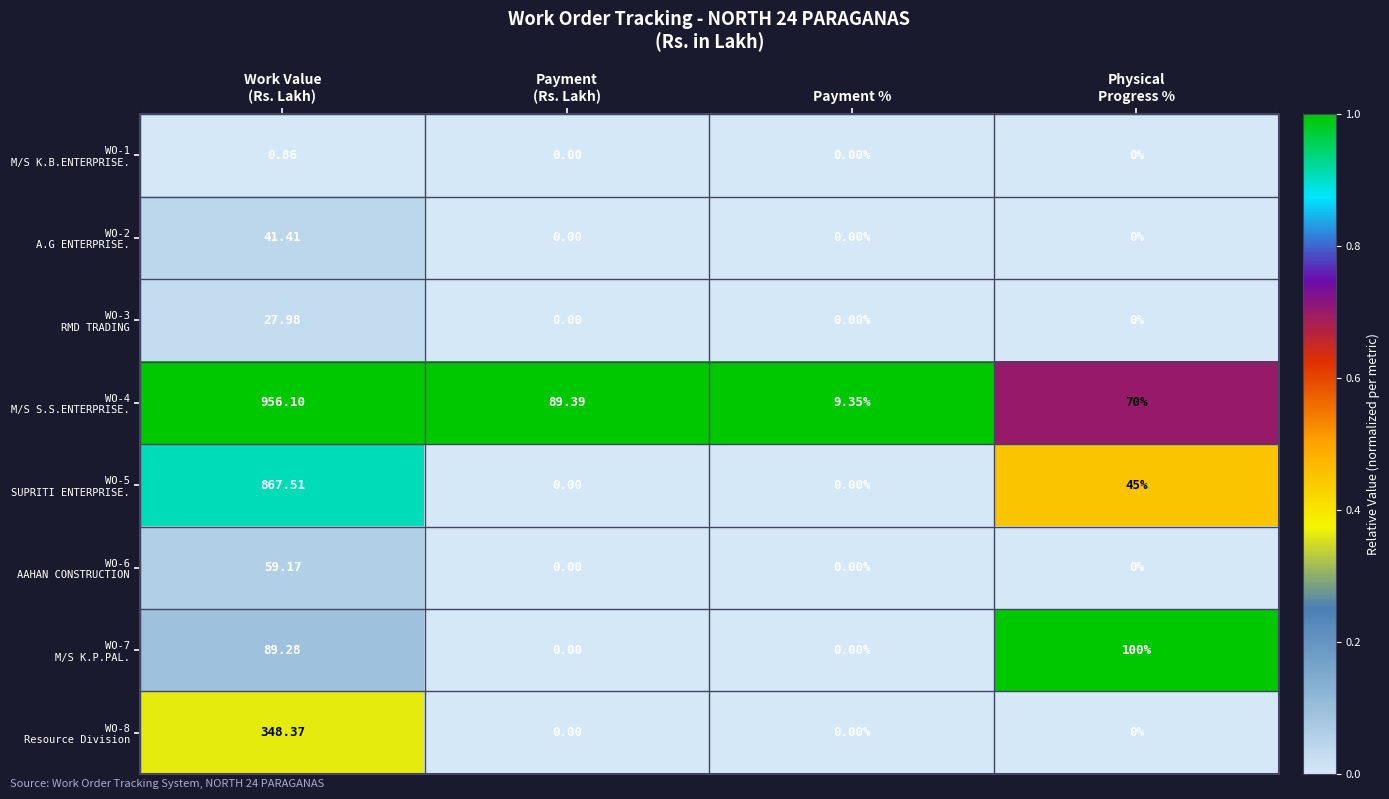

How many series are shown in this chart?

8